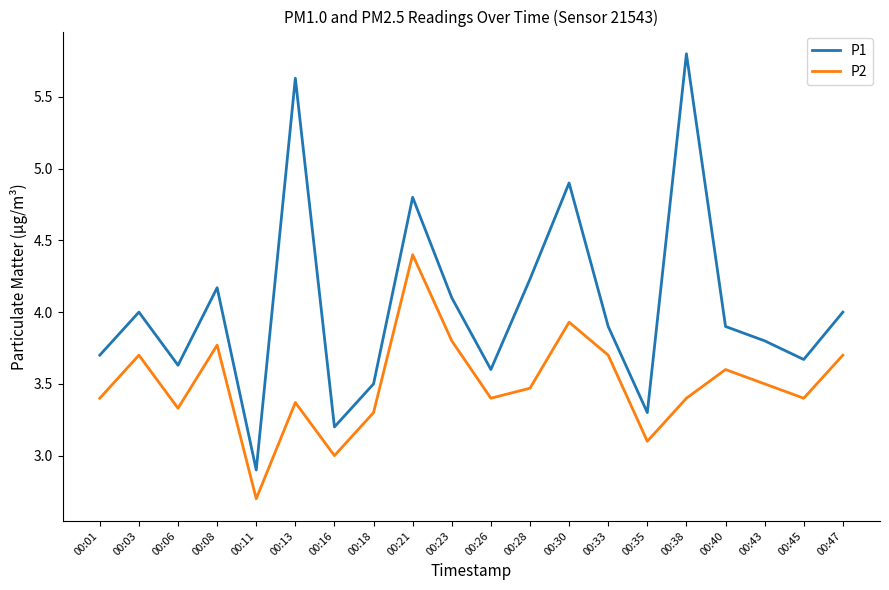

How many series are shown in this chart?

2